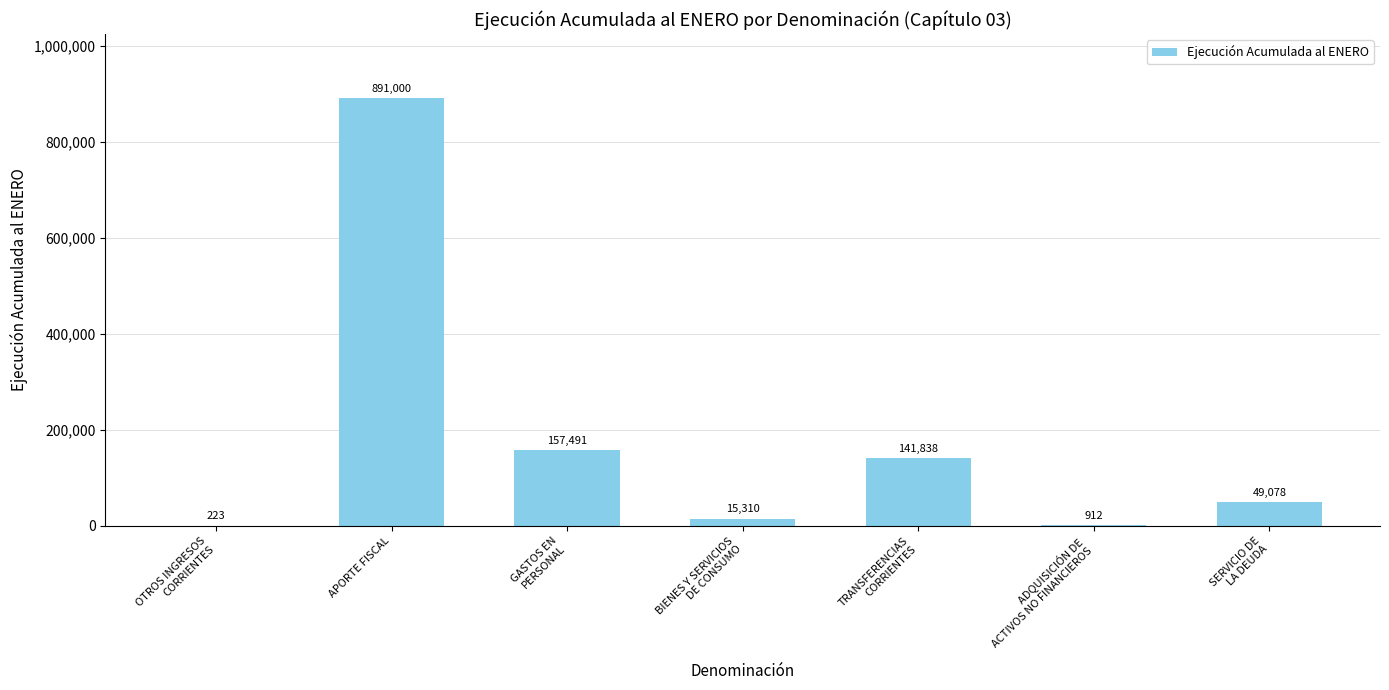

What is the greatest value displayed?

891000